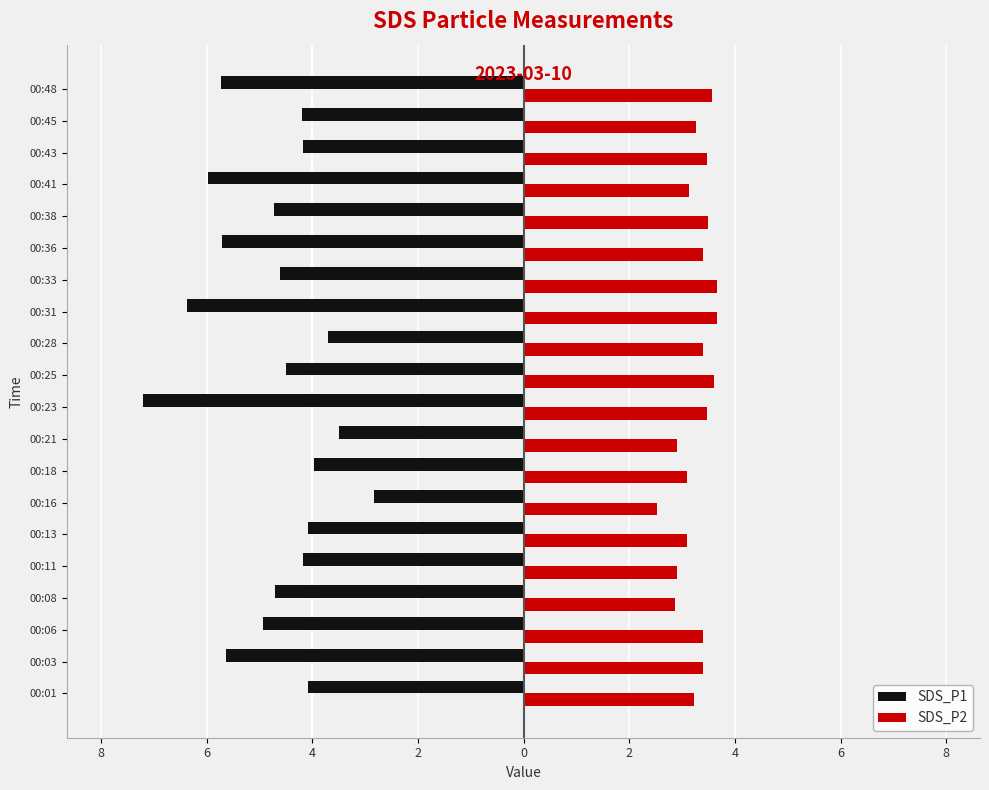

How many groups of bars are there?

20